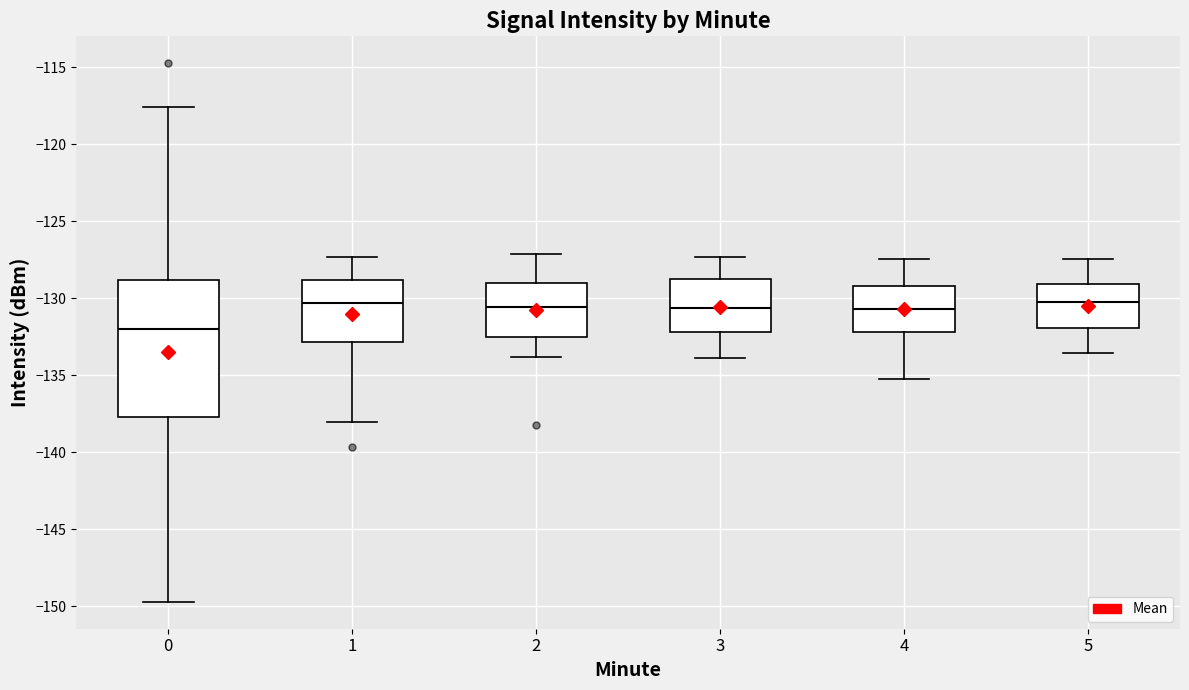

Where does the lower whisker of the box at x = 3 end on the y-axis? The values are not printed on the chart, so give them approximately, as read against the axis.

-134.0